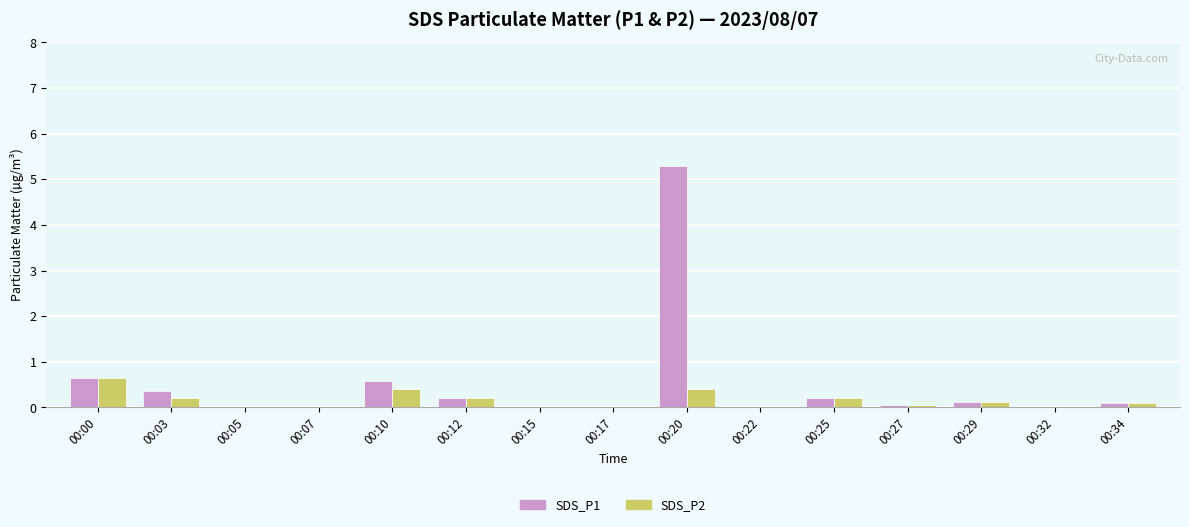

What is the sum of all SDS_P2 values?

2.3